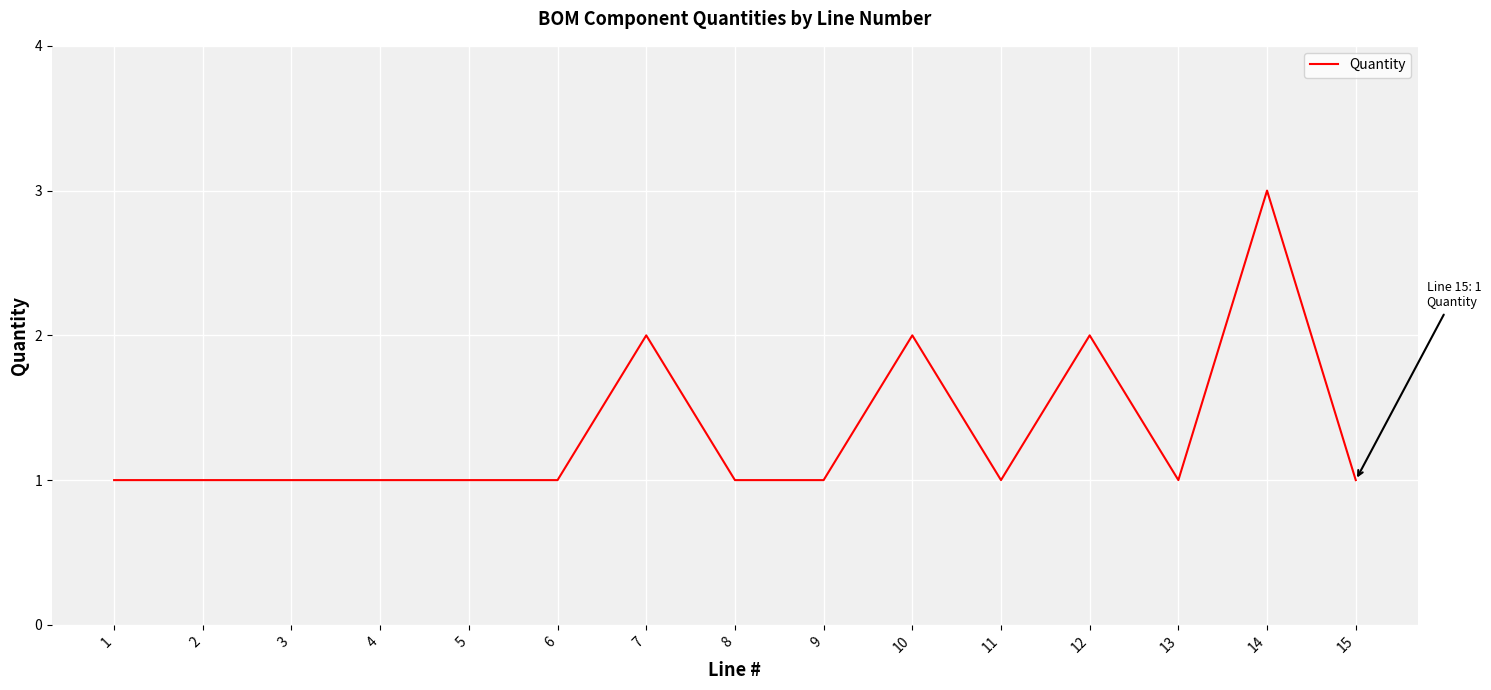

What is the greatest value displayed?

3